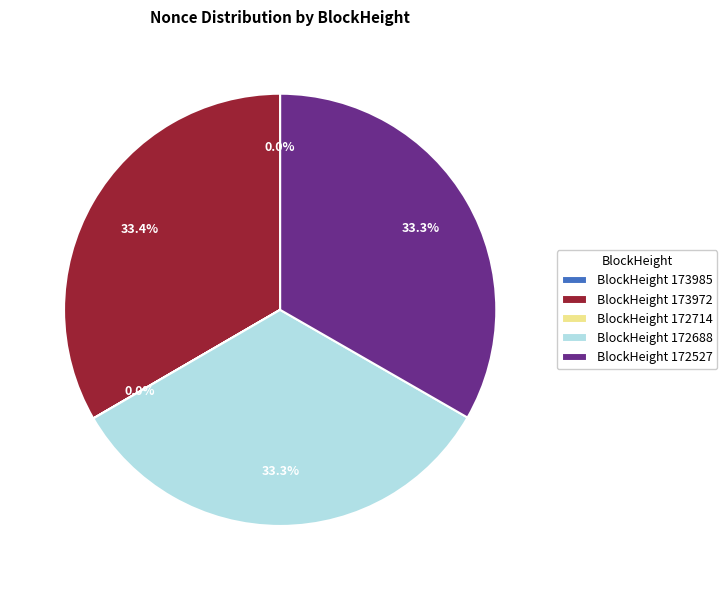

Does any single category account for the majority?

No